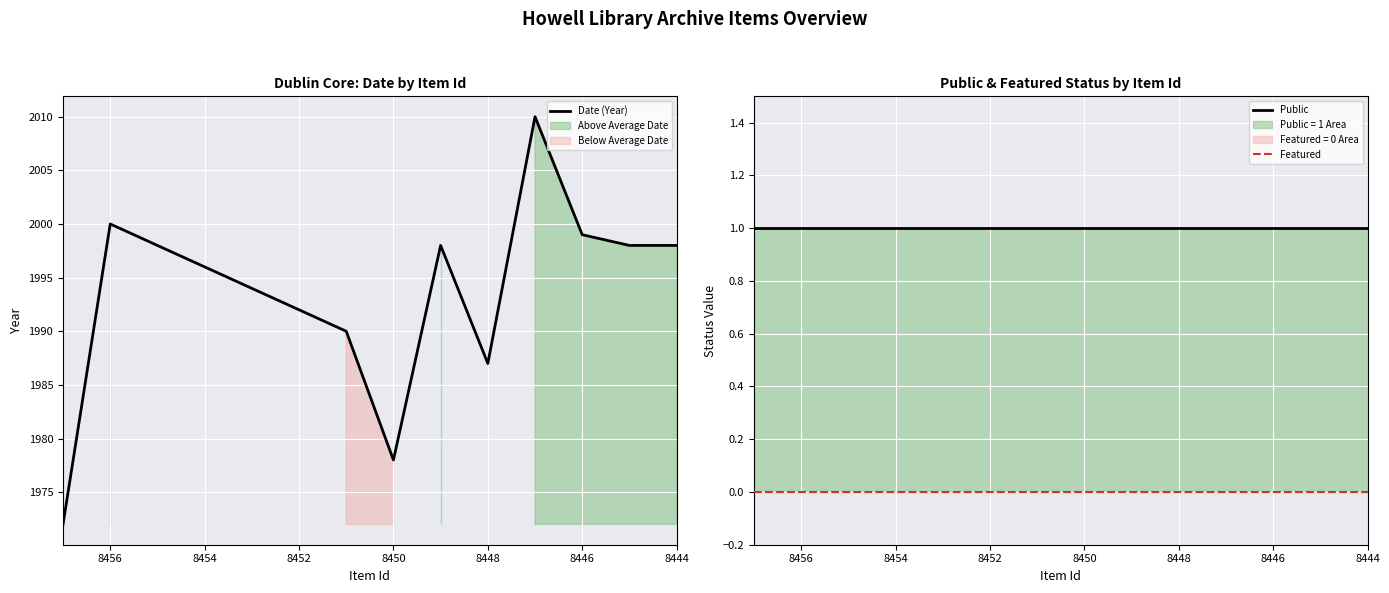

What is the average value of the Public series?

1